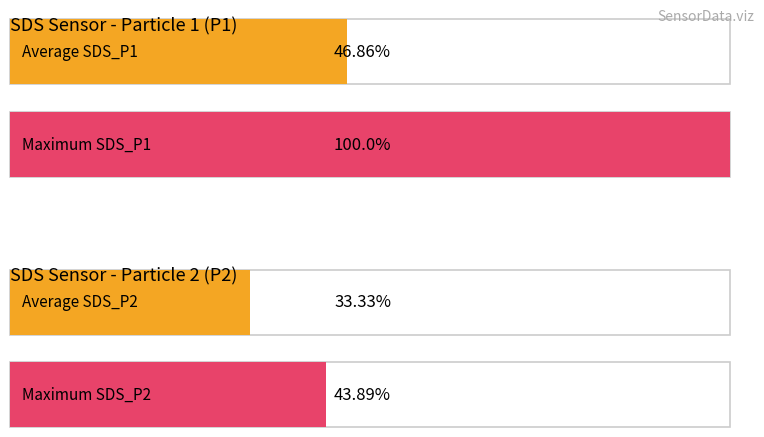

At 13, list the series in order from largest to smallest.

SDS_P1, SDS_P2